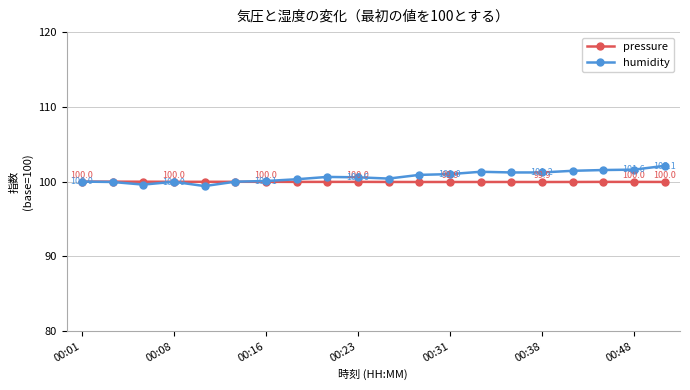

List the series in order of their peak value, lowest first.

pressure, humidity